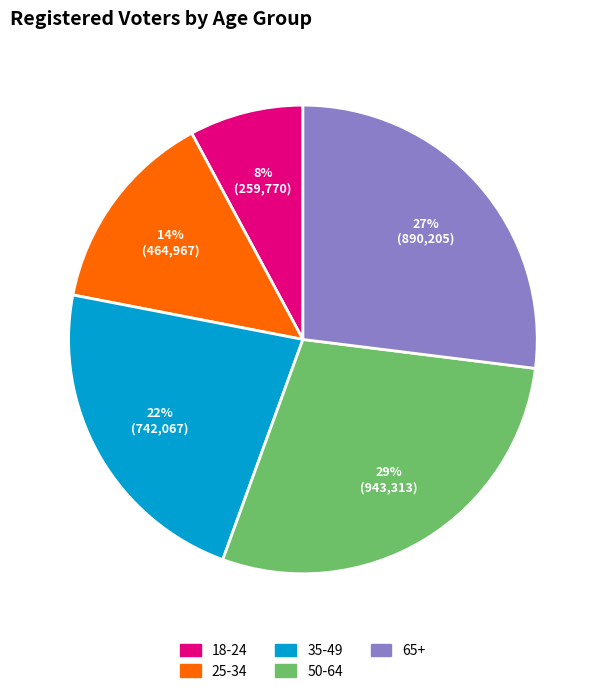

What is the largest slice in the pie chart?

50-64